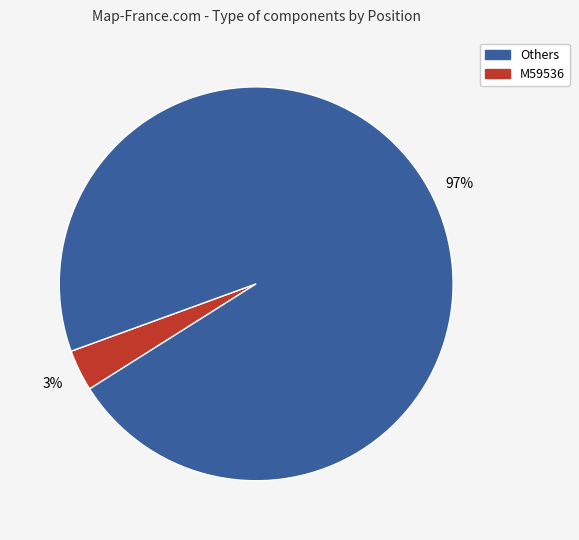

Is there any slice that represents more than half of the pie?

Yes